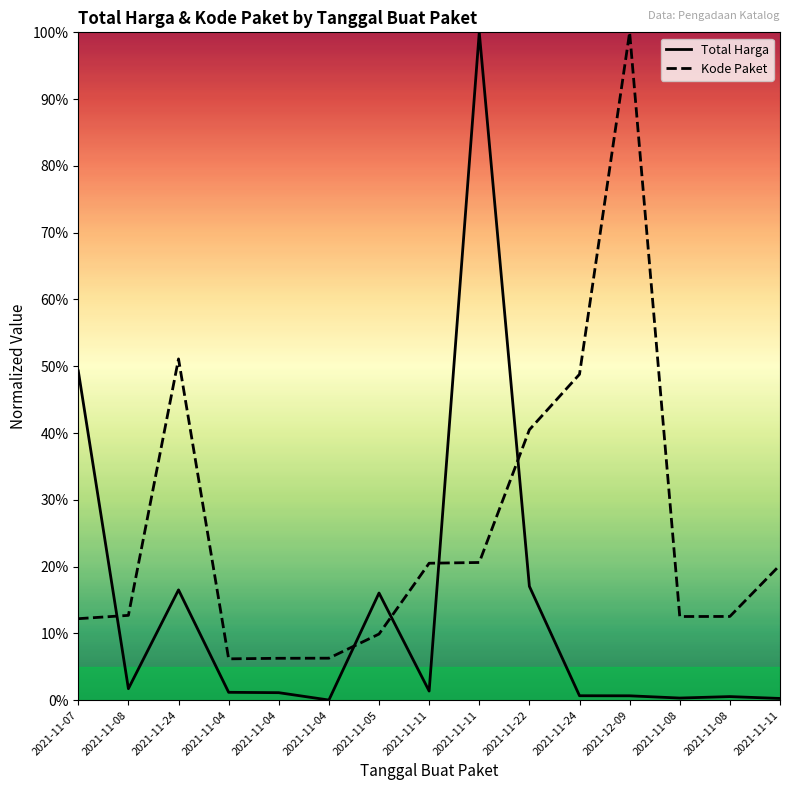

How many interior local peaks does the Kode Paket series have?

2